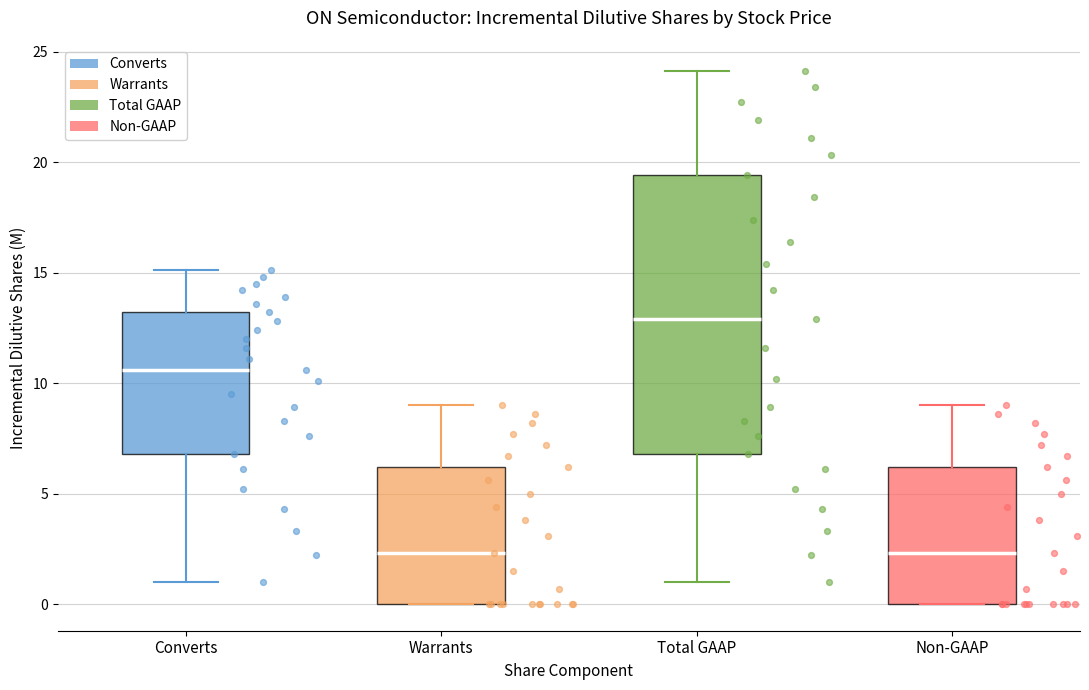

Which box is the tallest, from its lower edge to its upper edge?

Total GAAP